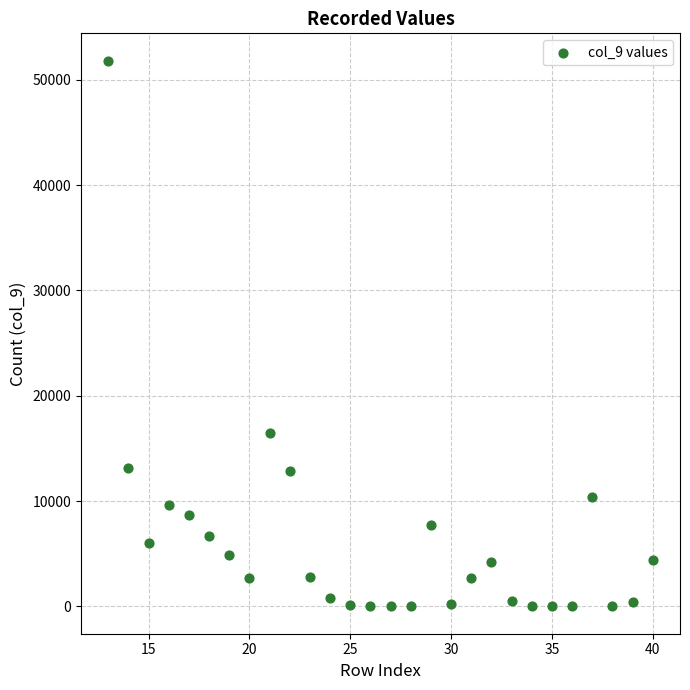

What is the range of X values (max minus min)?

27